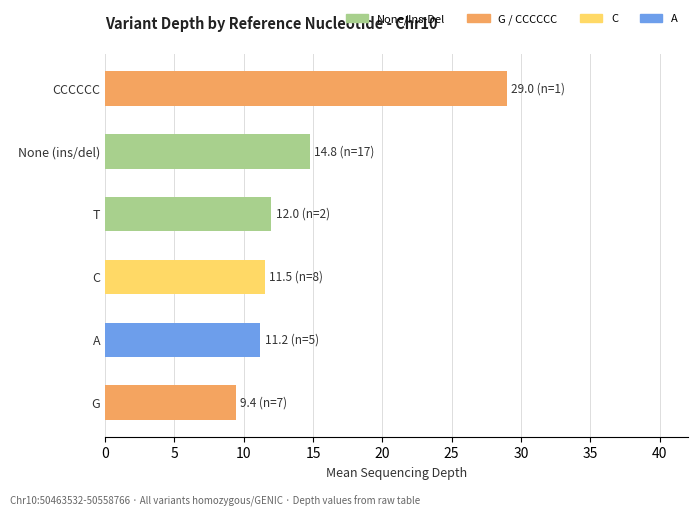

How many bars are there in total?

6